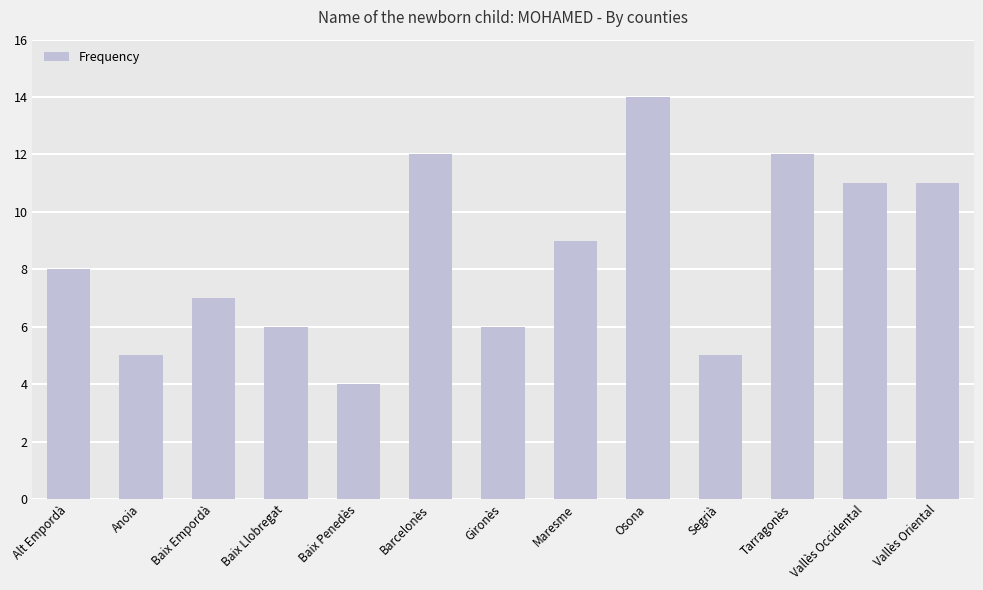

How many series are shown in this chart?

1